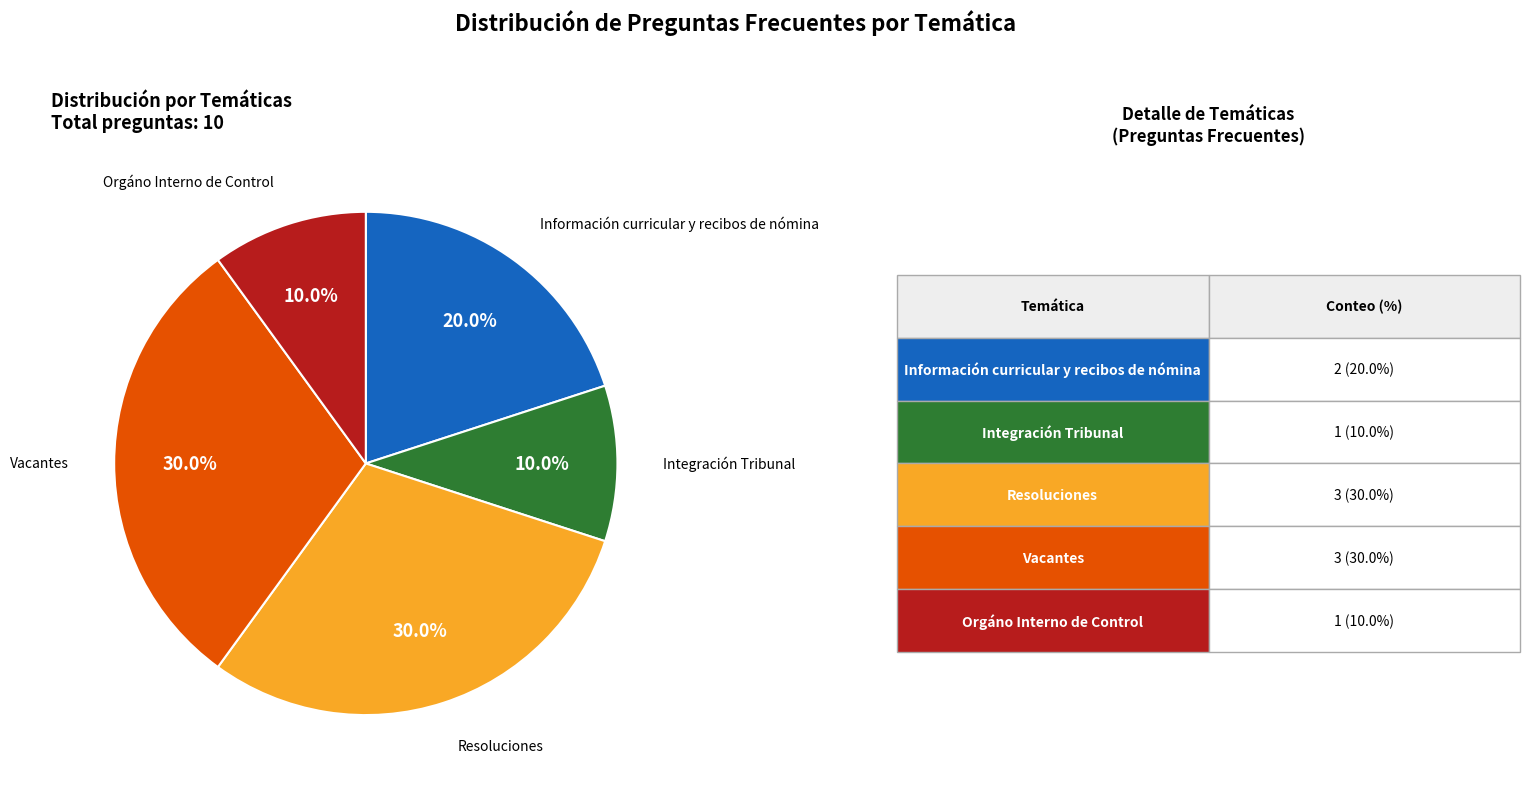

What percentage is NOT represented by Resoluciones?

70.0%